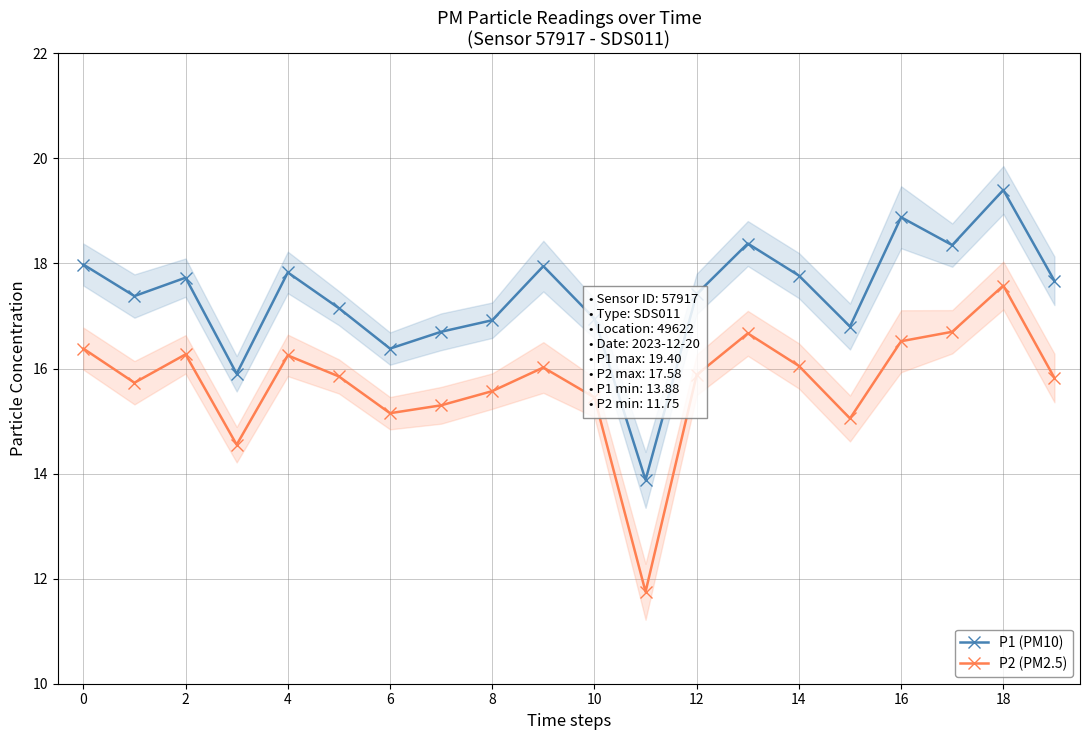

Is it true that P1 (PM10) equals 8.7 at 10?

False